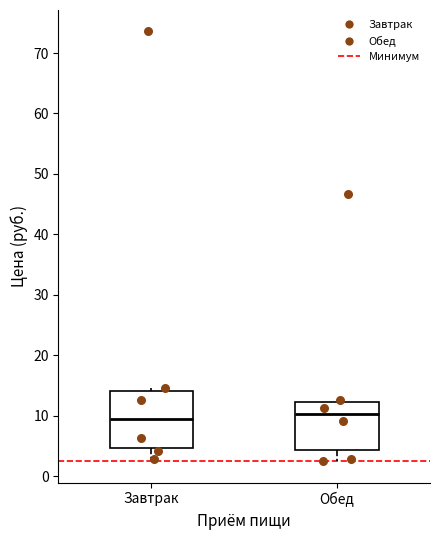

Where does the median line of the box for Обед sit on the y-axis? The values are not printed on the chart, so give them approximately, as read against the axis.

10